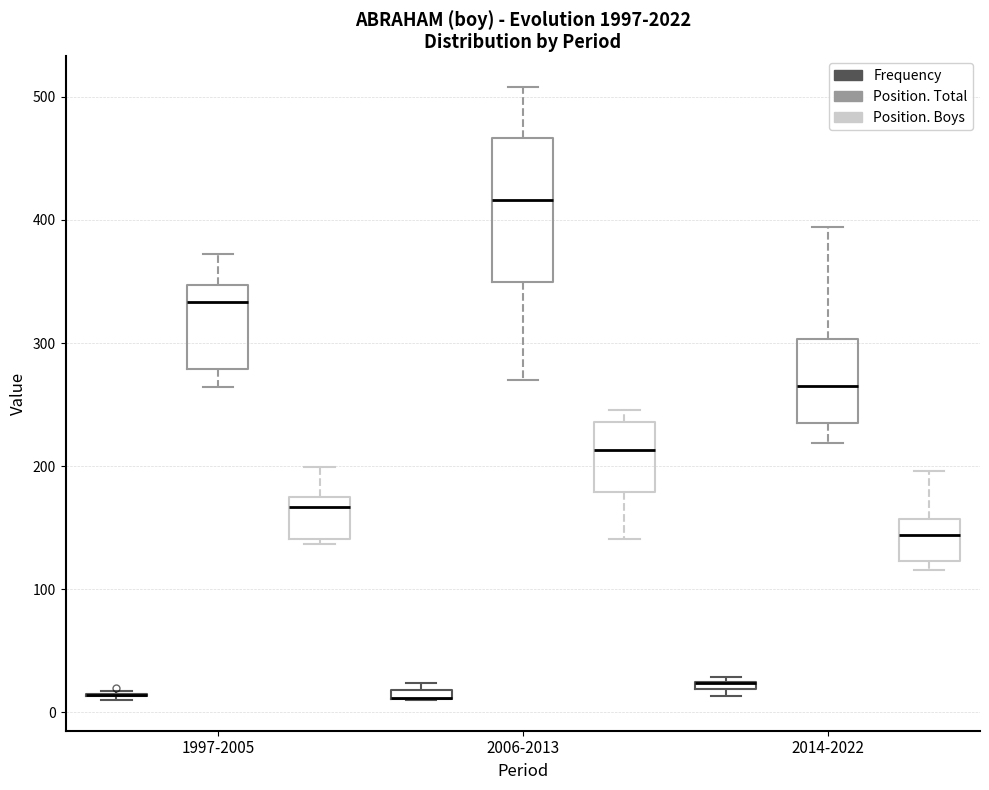

Where is the lower edge of the box for 2014-2022 (Frequency) on the y-axis? The values are not printed on the chart, so give them approximately, as read against the axis.

20